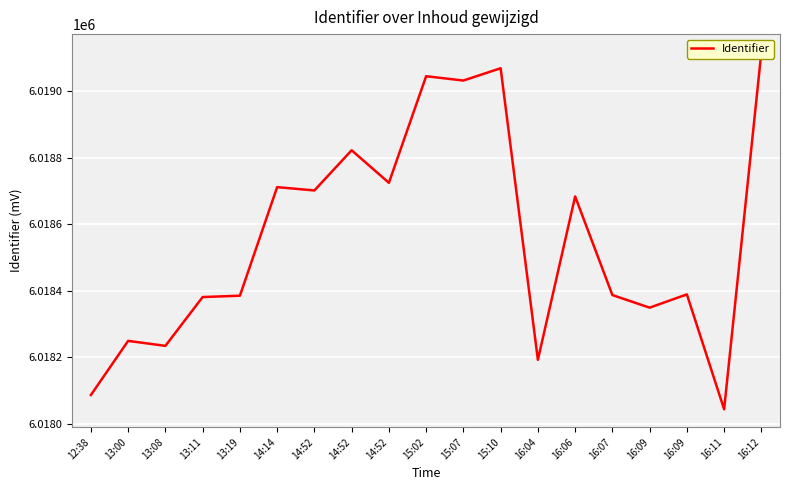

Which label corresponds to the largest value in the chart?

16:12